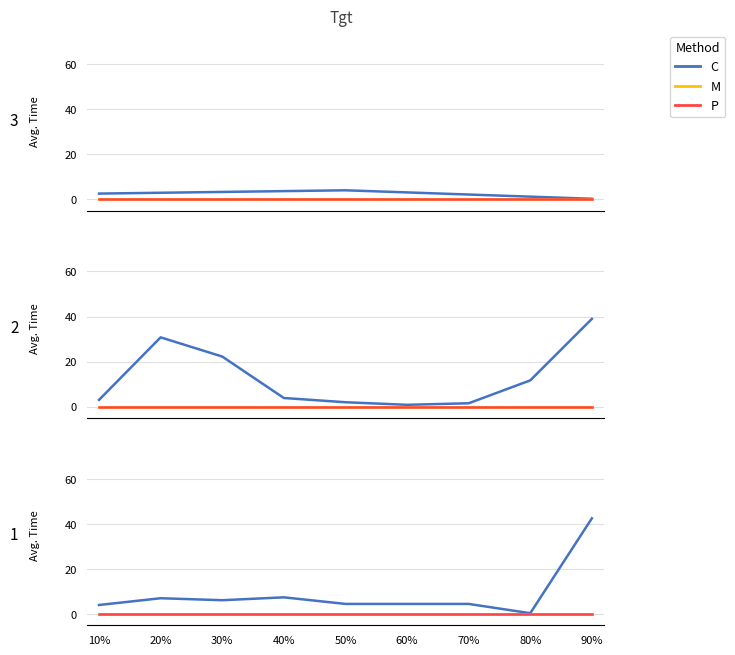

Is the value of P at 80% greater than the value of C at 40%?

No